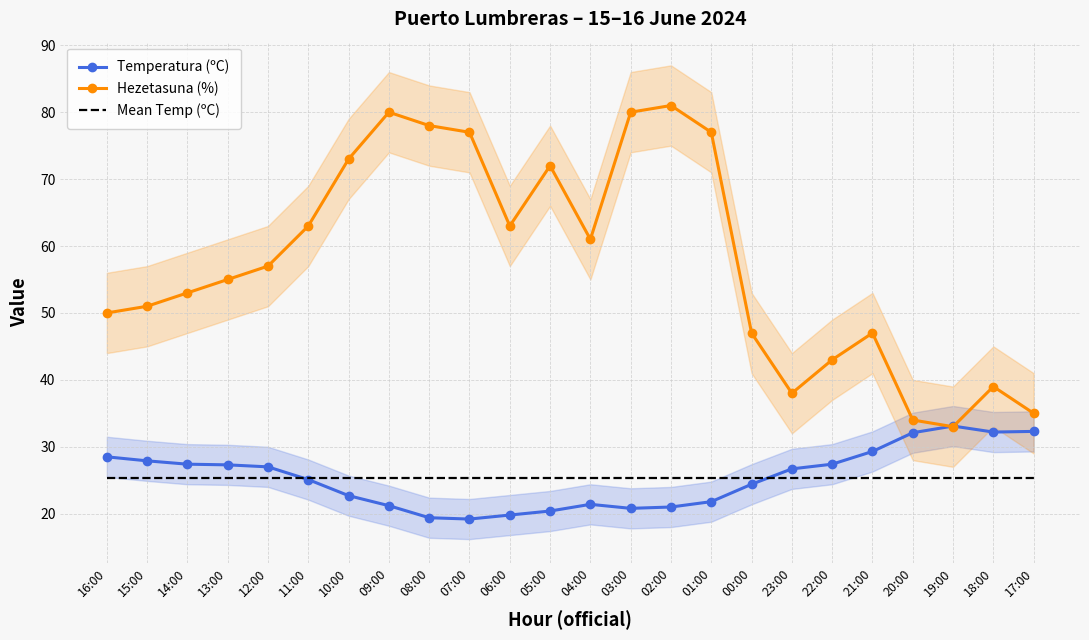

Which series changed the most between 08:00 and 19:00?

Hezetasuna (%)